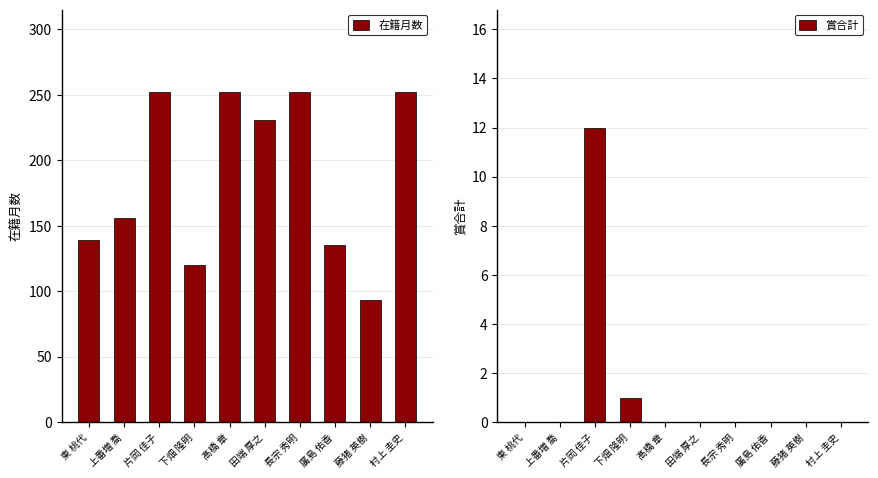

Which label corresponds to the largest value in the chart?

片岡 佳子